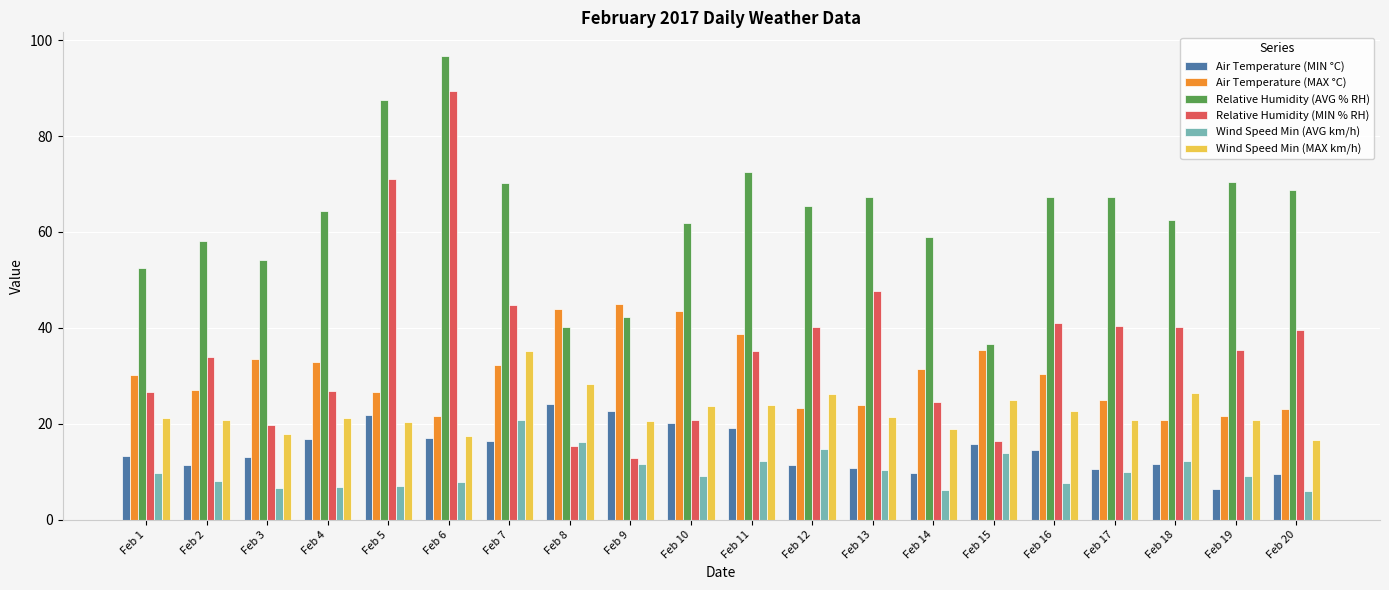

What is the value of the Wind Speed Min (MAX km/h) bar at the 4th from the left?

21.2